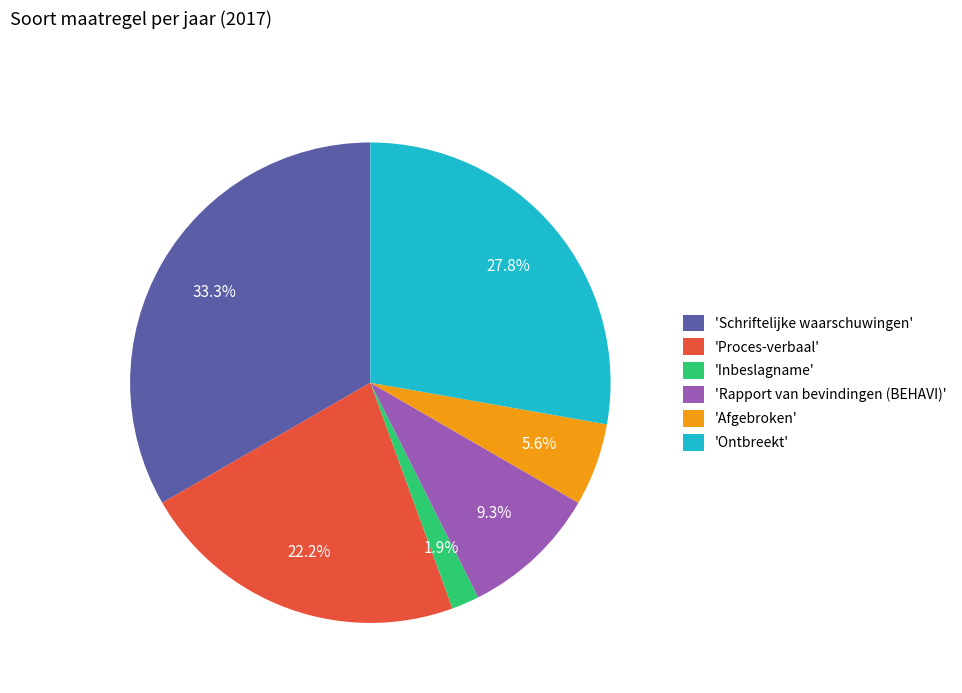

How much of the chart is everything except 'Afgebroken'?

94.4%